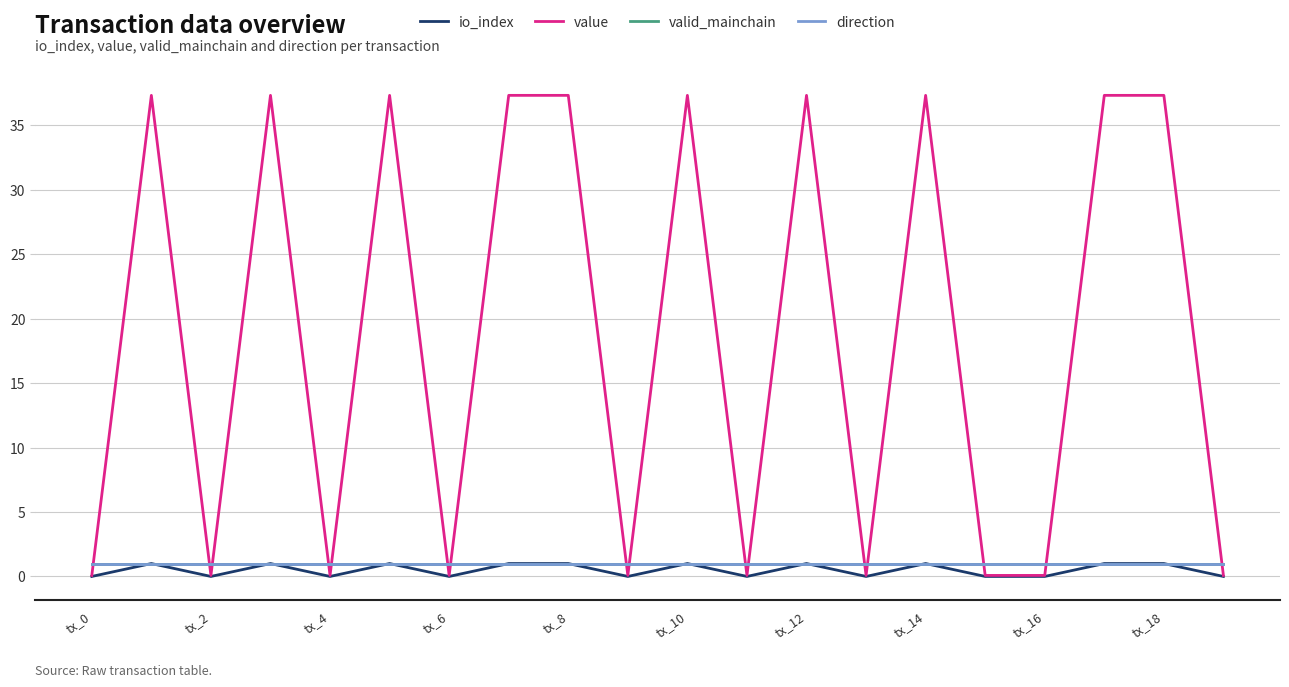

Is this an area chart (filled region under the line)?

No